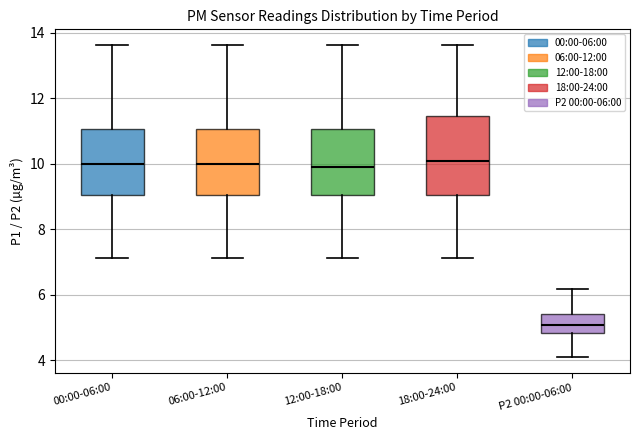

Which box is the tallest, from its lower edge to its upper edge?

18:00-24:00